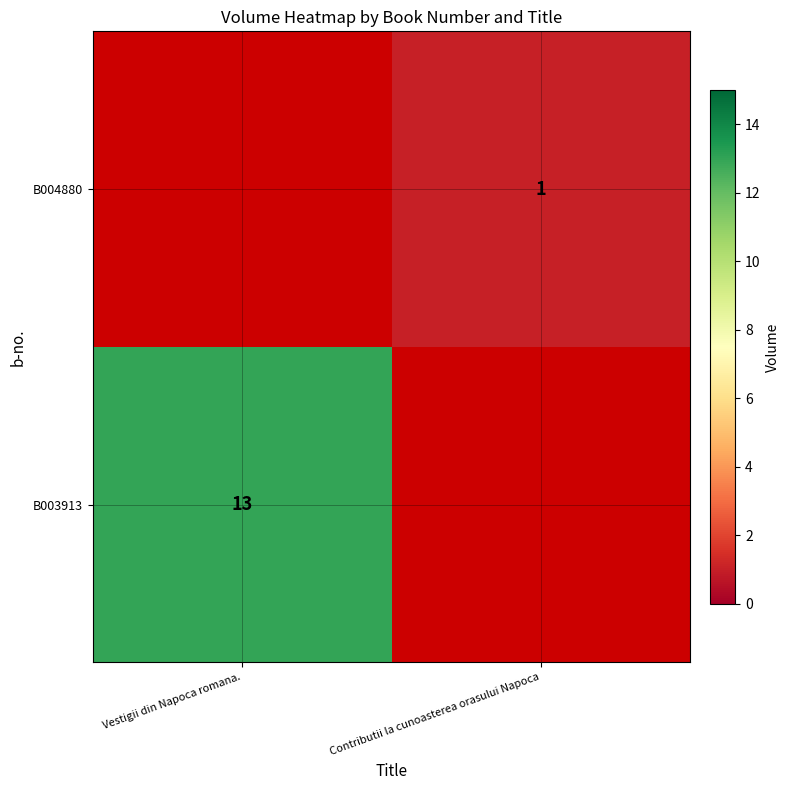

The B004880 series shows 1 at Contributii la cunoasterea orasului Napoca. True or false?

True